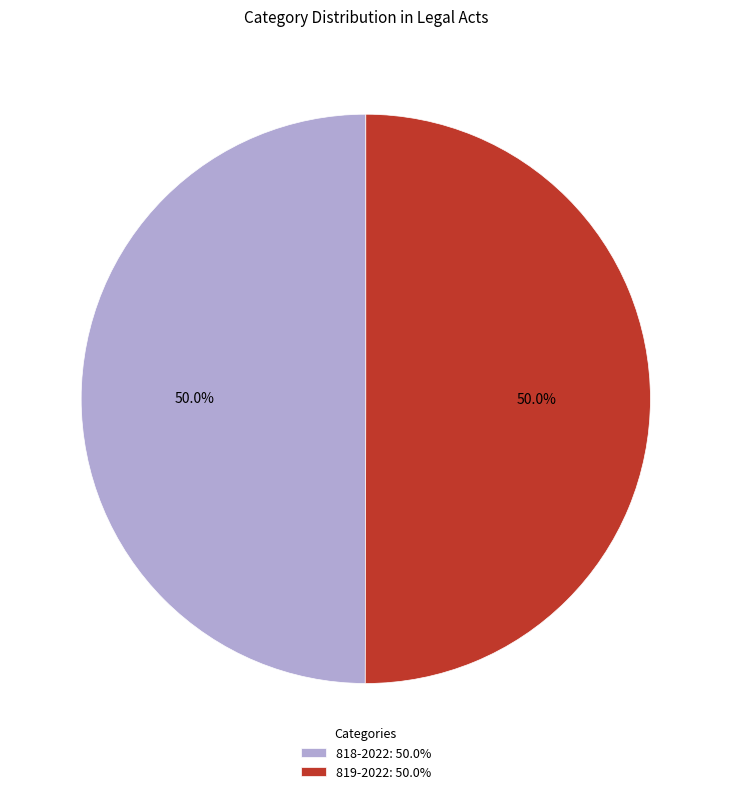

Is the sum of 818-2022: 50.0% and 819-2022: 50.0% greater than half?

Yes